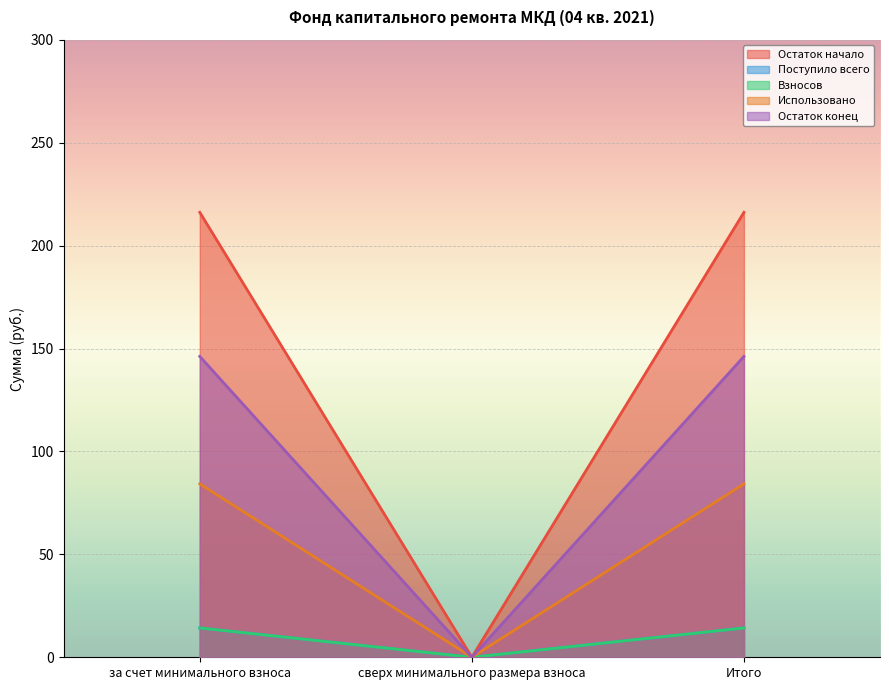

Rank the series by their maximum value, from lowest to highest.

Поступило всего, Взносов, Использовано, Остаток конец, Остаток начало